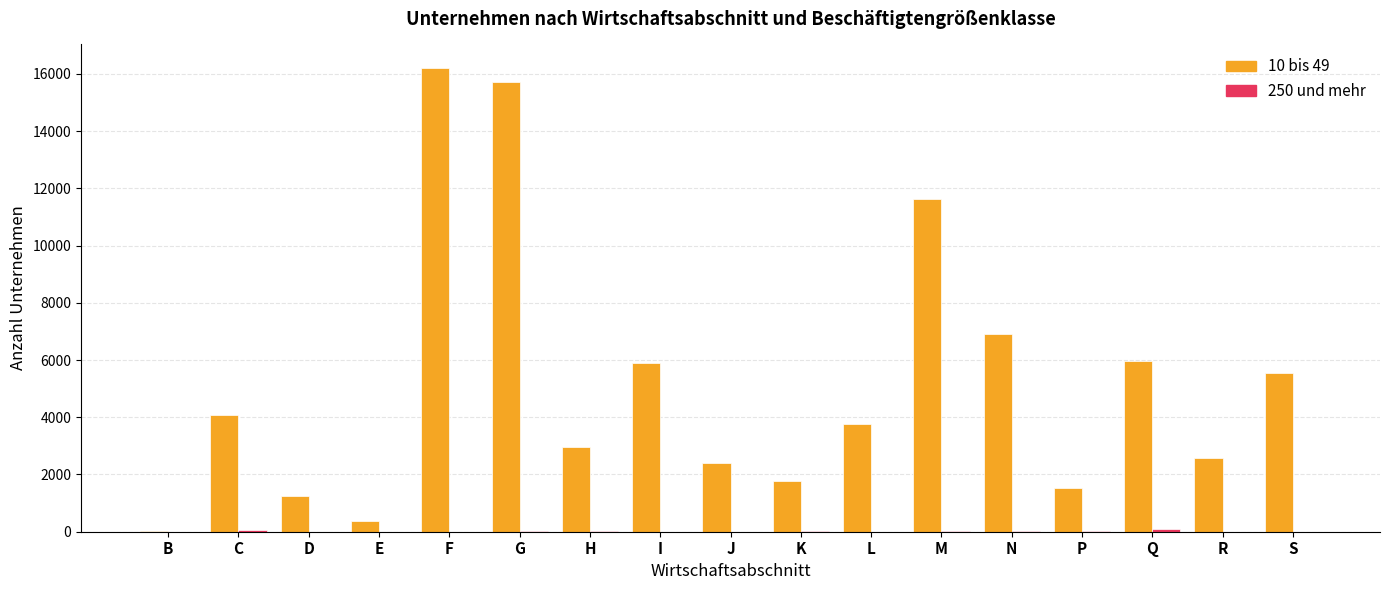

Which series has the largest total across all categories?

10 bis 49